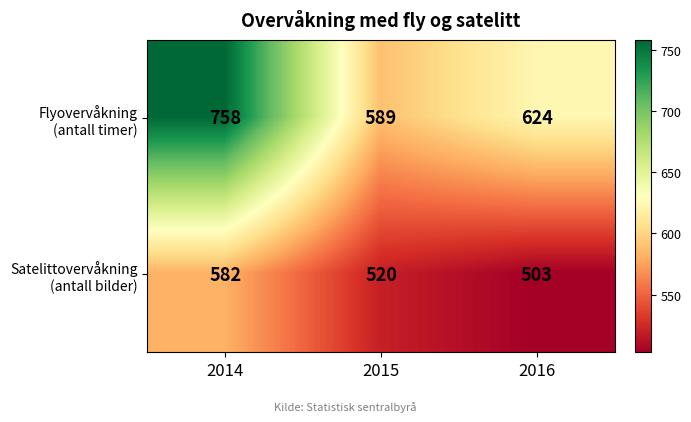

Reading left to right, what are all the values shown in this chart?

Flyovervåkning (antall timer): 758	589	624
Satelittovervåkning (antall bilder): 582	520	503